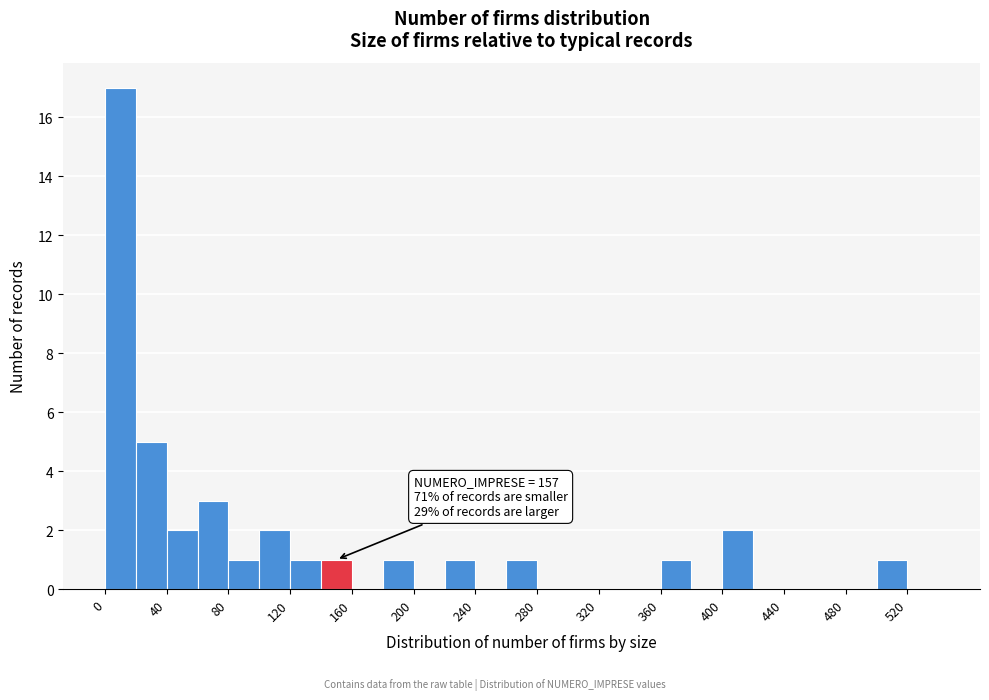

Which range on the x-axis has the tallest bar?

0 to 20